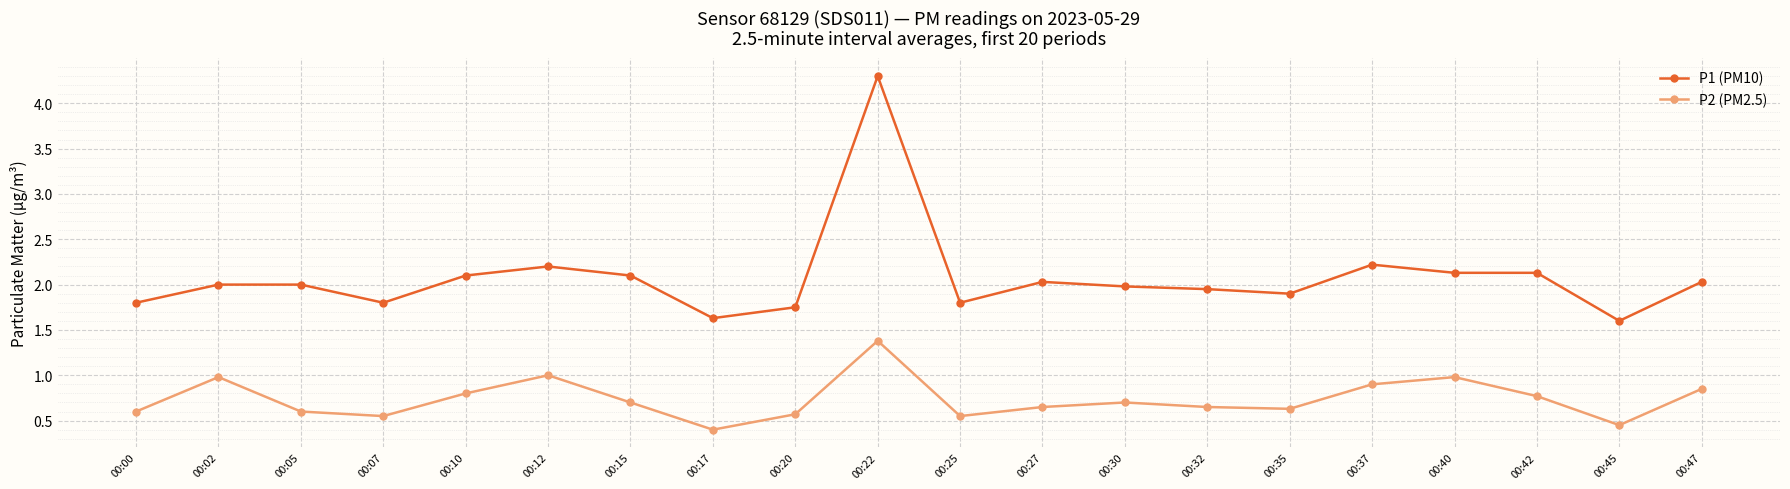

What is the difference between the maximum and minimum values in the P2 (PM2.5) series?

1.0